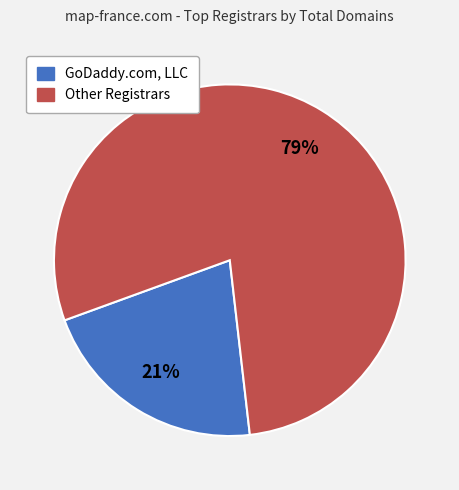

Is there any slice that represents more than half of the pie?

Yes